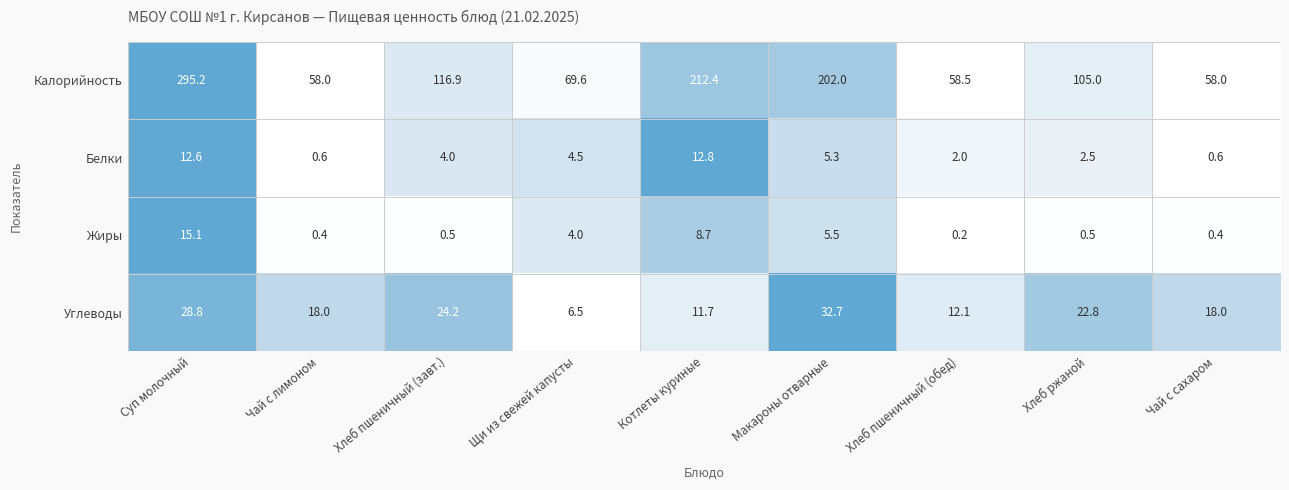

Which series has the largest total across all categories?

Калорийность